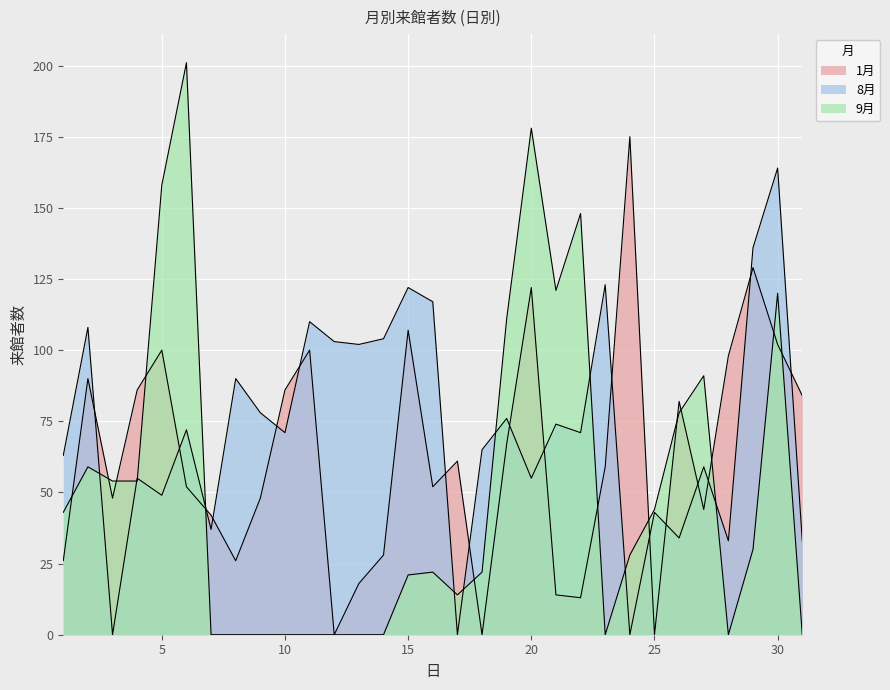

Which series ends up on top after the final intersection of 1月 and 9月?

1月